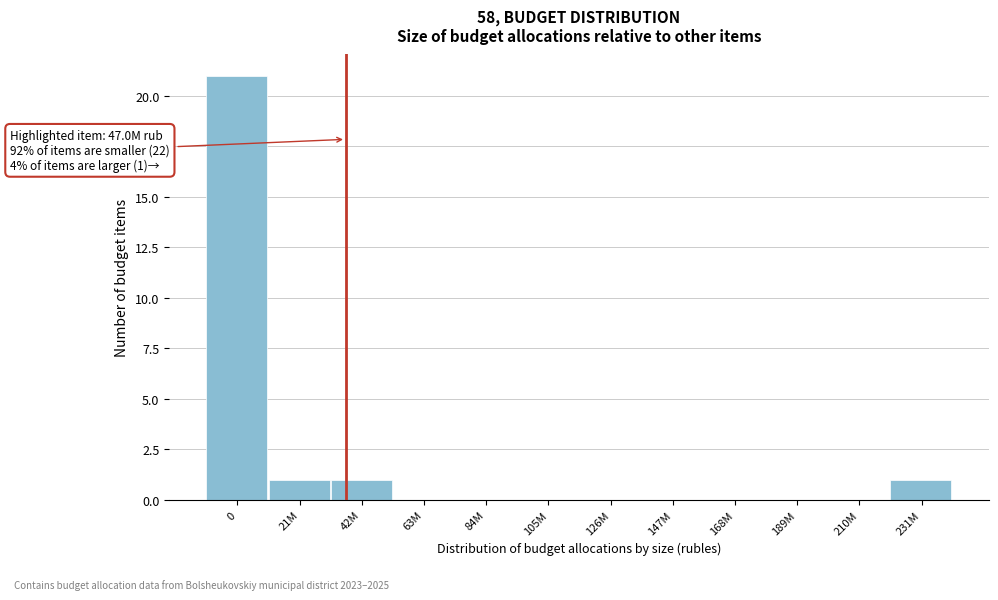

Reading left to right, extract all data points from this chart.

0=21	21M=1	42M=1	63M=0	84M=0	105M=0	126M=0	147M=0	168M=0	189M=0	210M=0	231M=1